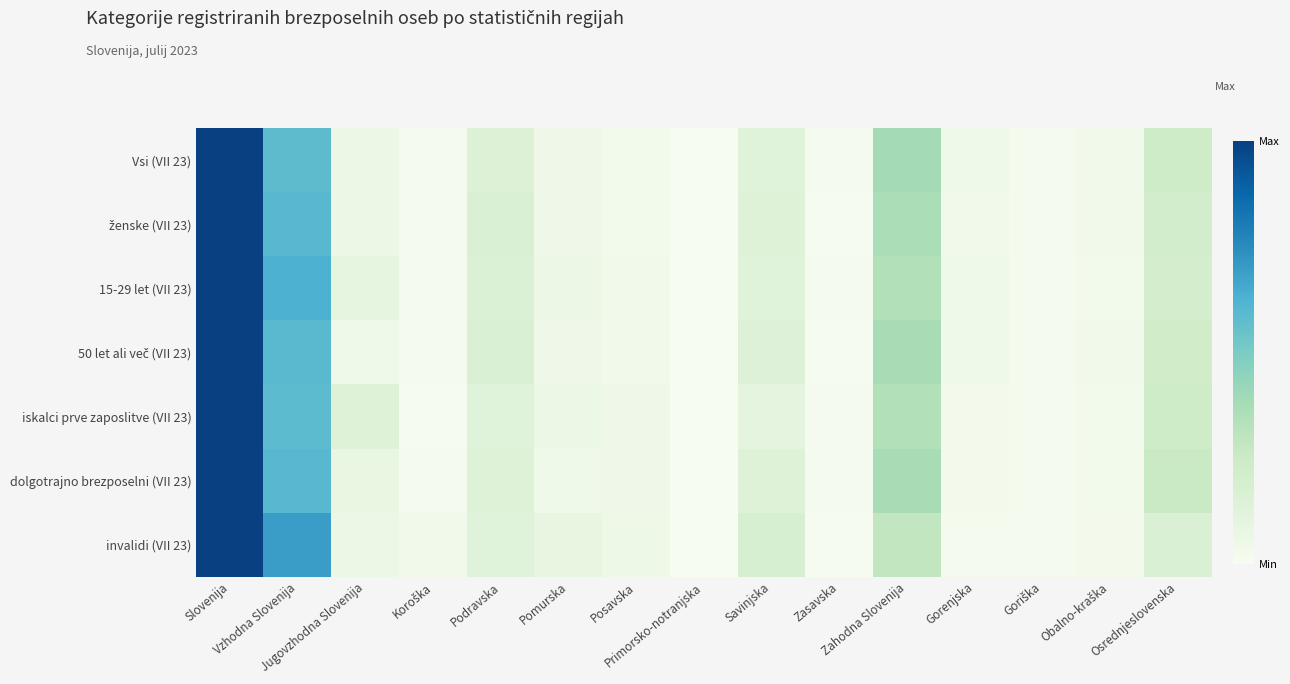

What is the greatest value displayed?

1.0